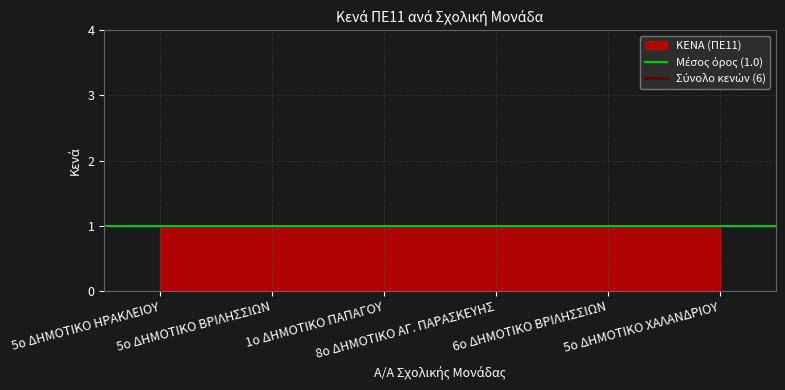

What is the value of the Μέσος όρος (1.0) point at the 1st from the left?

1